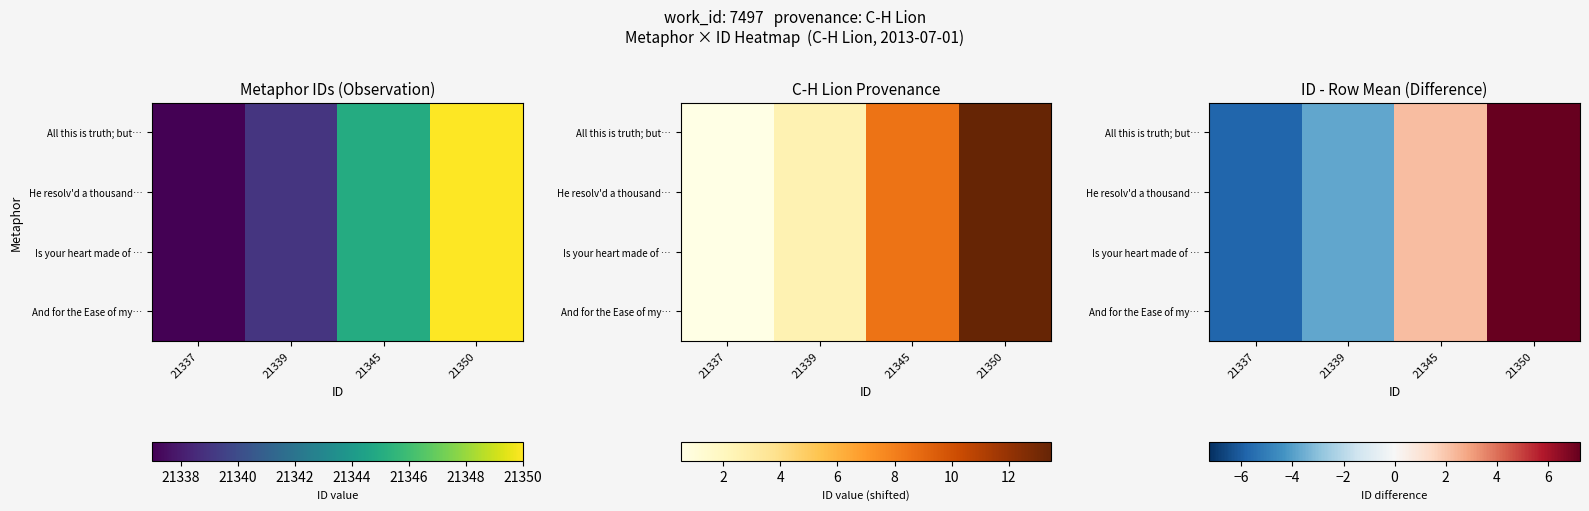

Is the value of Is your heart made of … at 21350 greater than the value of All this is truth; but… at 21345?

Yes